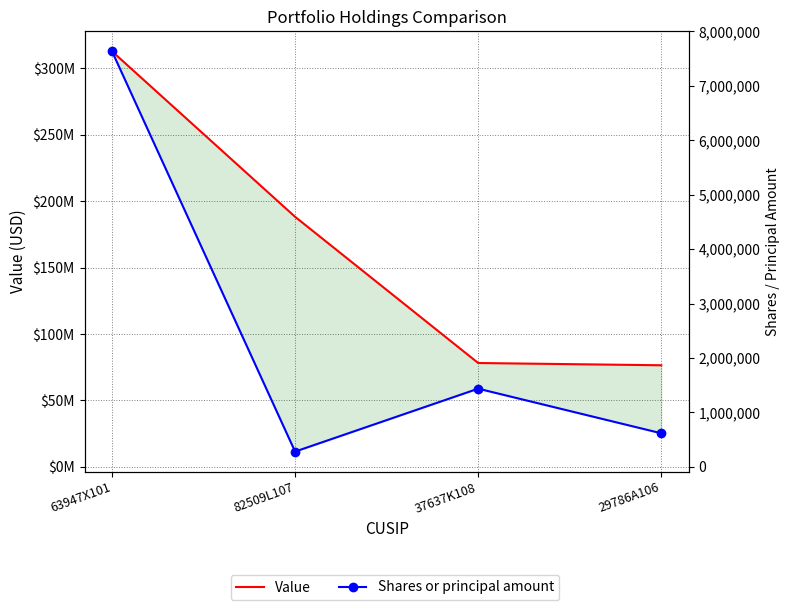

What position from the right is 29786A106?

1